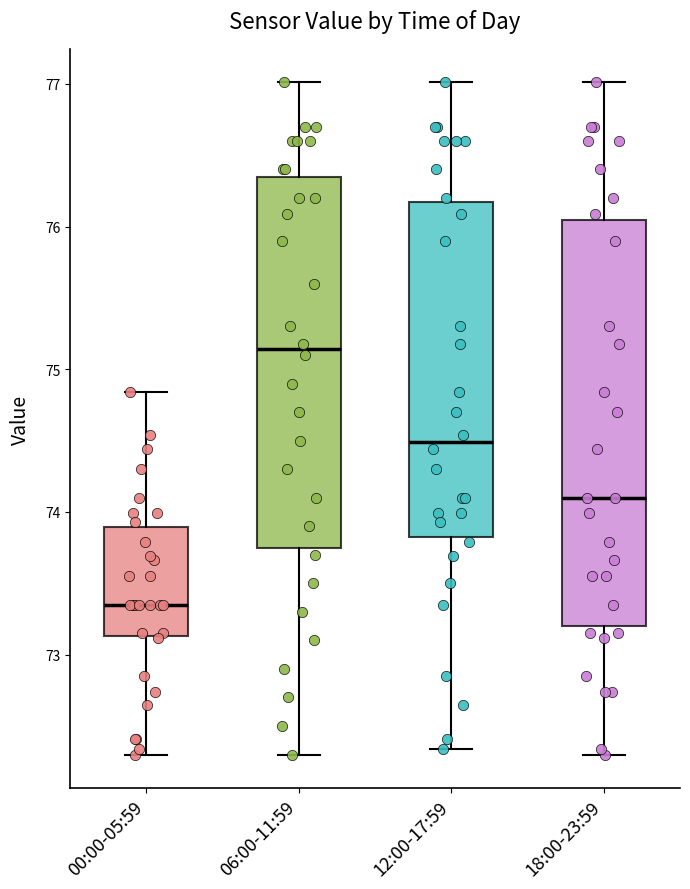

Comparing the boxes themselves (not the whiskers), which one is the tallest?

18:00-23:59